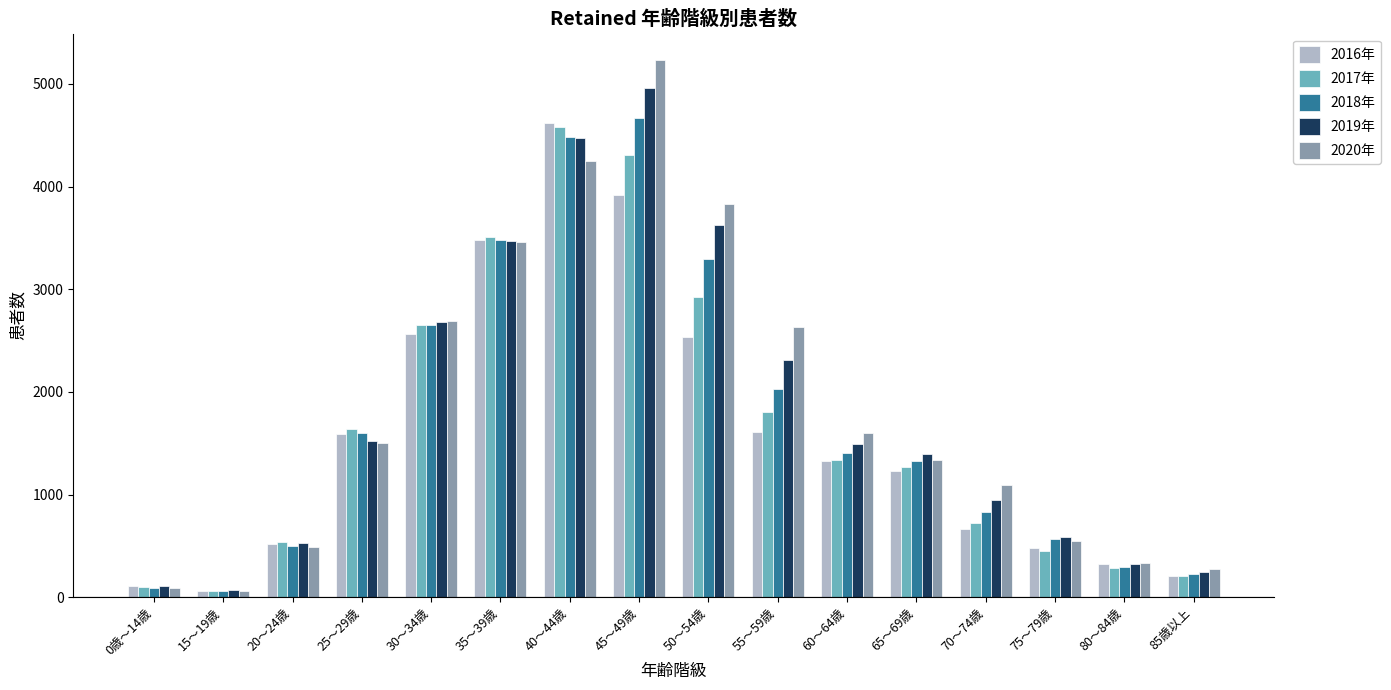

Which series changed the most between 40～44歳 and 75～79歳?

2016年